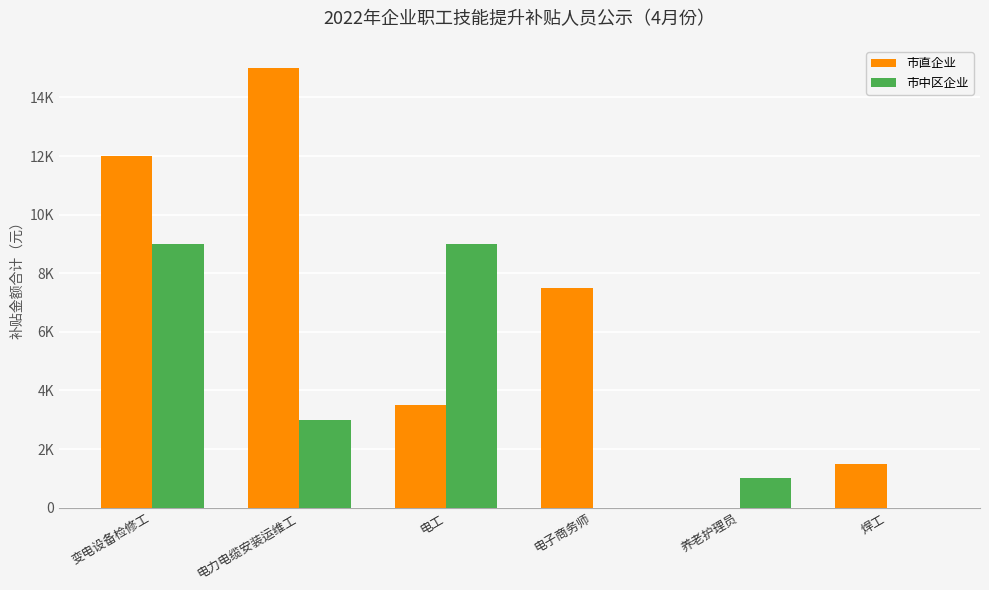

What are all the series names shown in the legend?

市直企业, 市中区企业